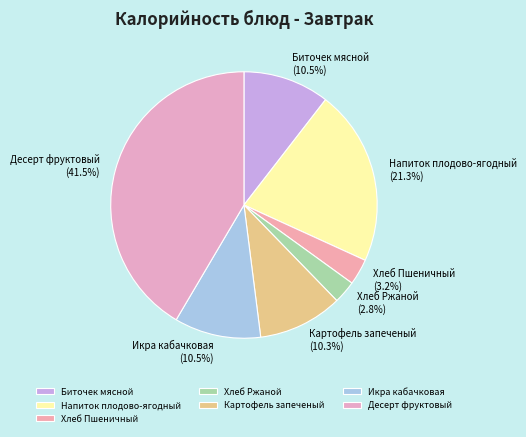

What is the ratio of the value at Хлеб Ржаной to the value at Икра кабачковая?

0.3